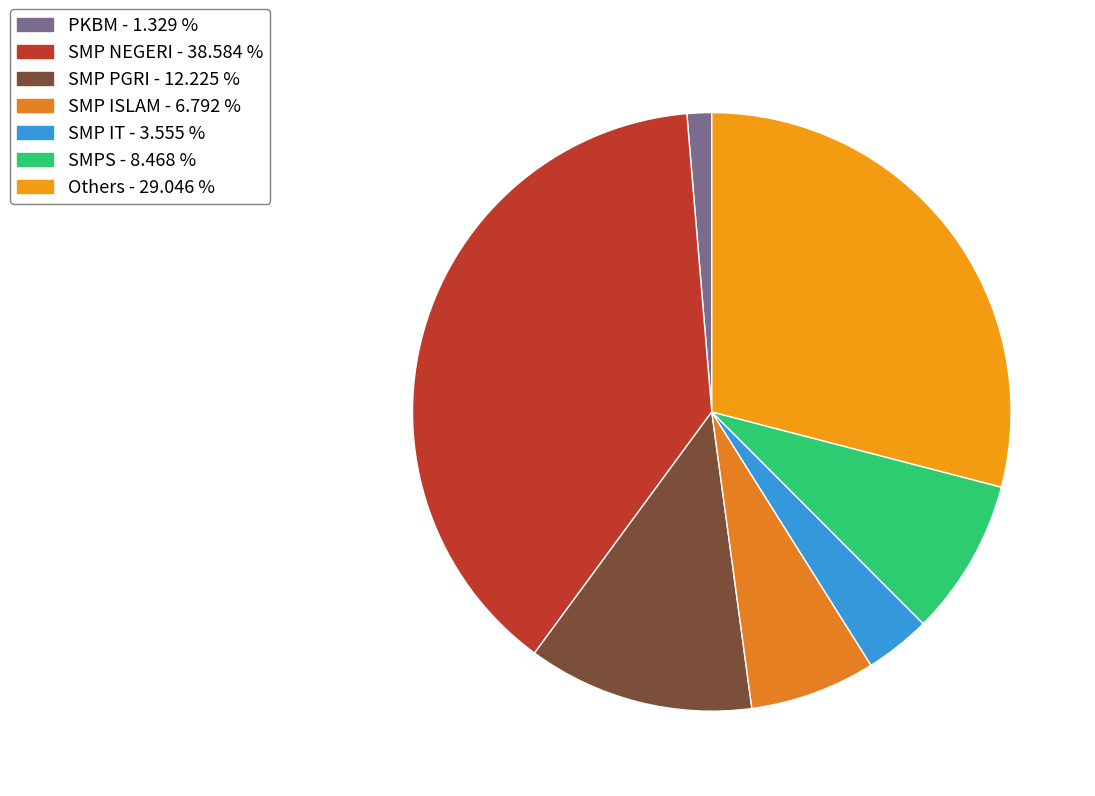

Which category has the biggest portion of the pie?

SMP NEGERI - 38.584 %